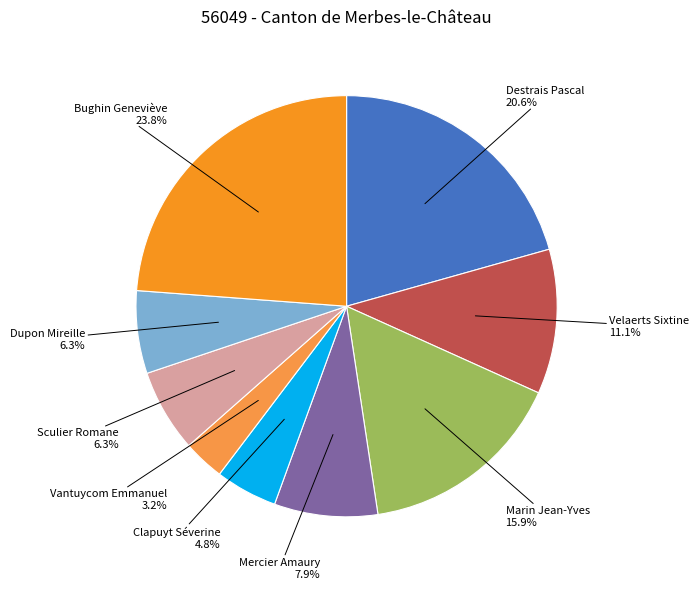

Do Dupon Mireille and Bughin Geneviève together represent more than half of the pie?

No